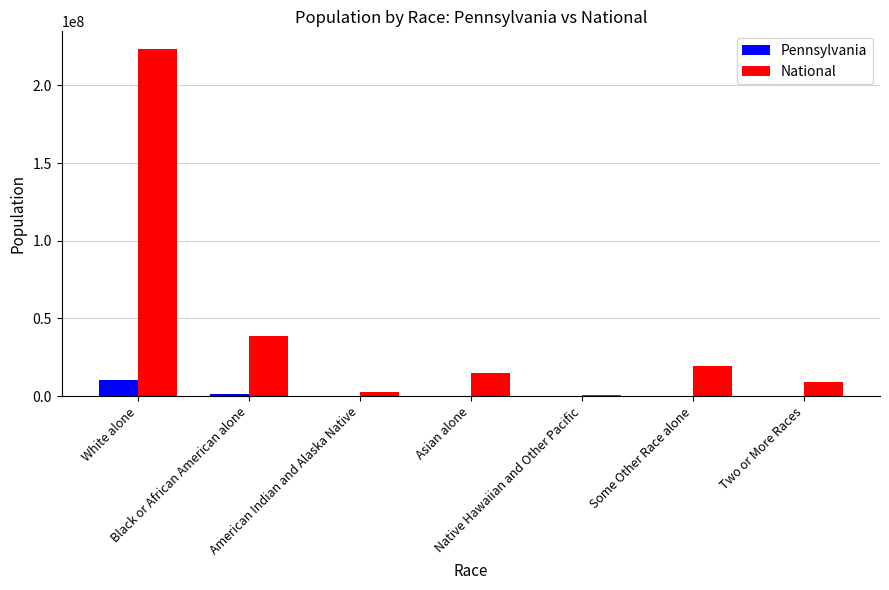

What is the sum of all Pennsylvania values?

12702379